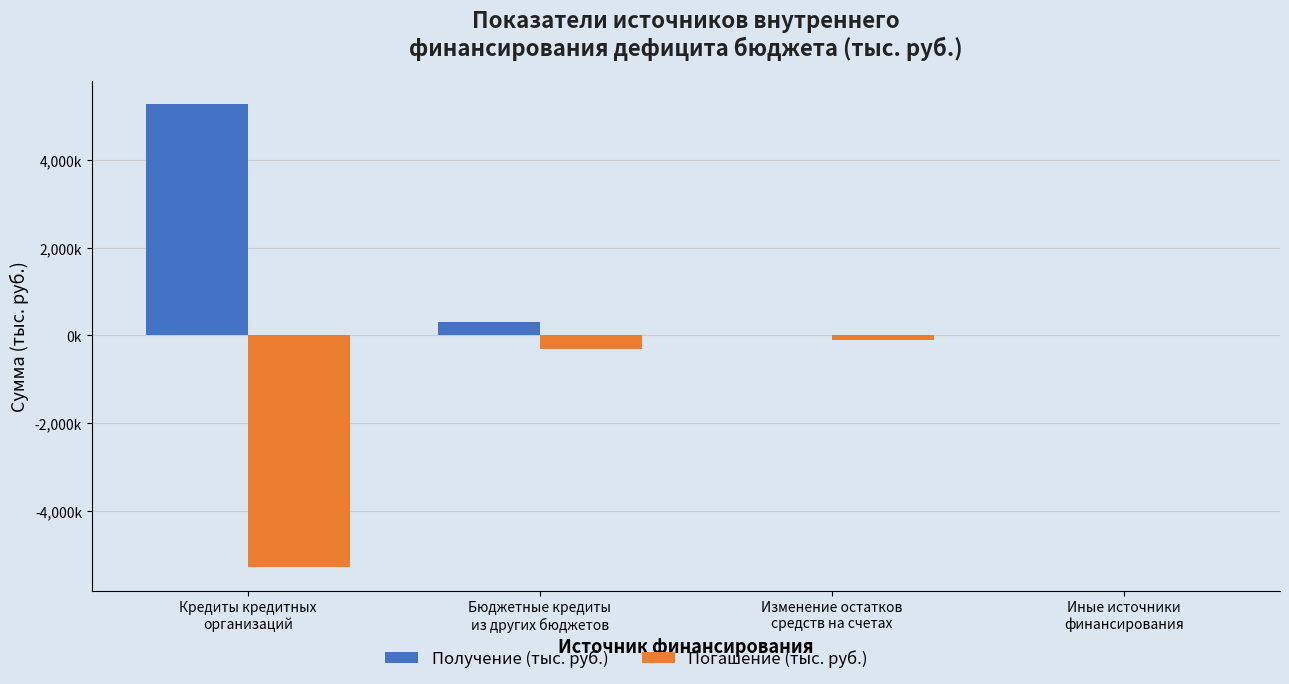

Between Бюджетные кредиты
из других бюджетов and Изменение остатков
средств на счетах, which series saw the biggest shift?

Получение (тыс. руб.)